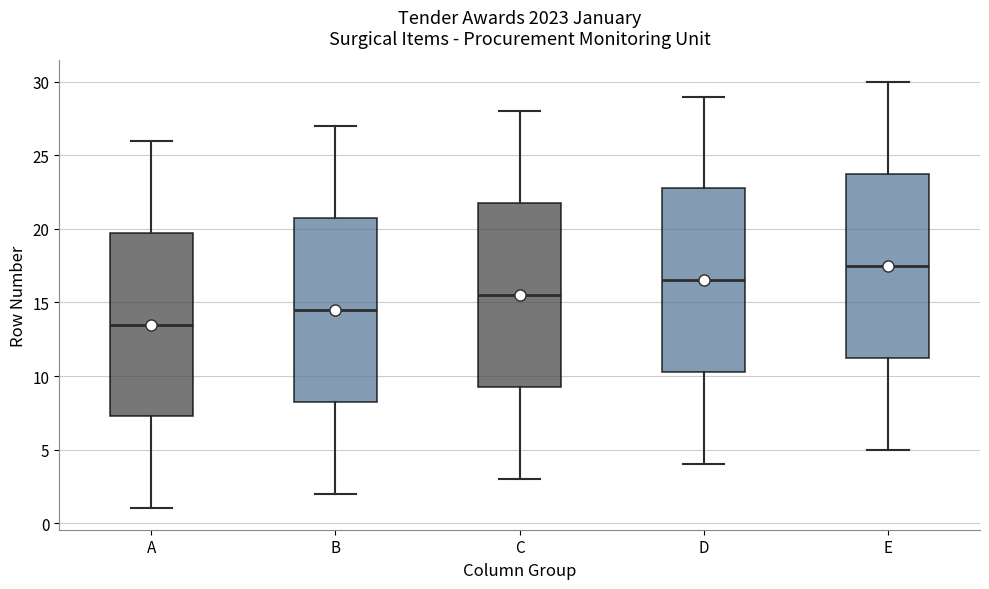

Where does the median line of the box for E sit on the y-axis? The values are not printed on the chart, so give them approximately, as read against the axis.

17.5